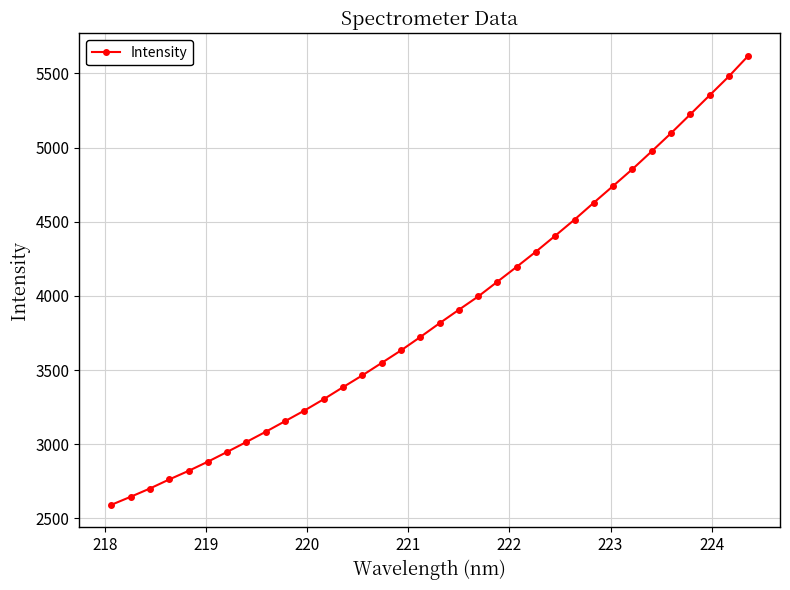

What is the smallest value displayed?

2590.8